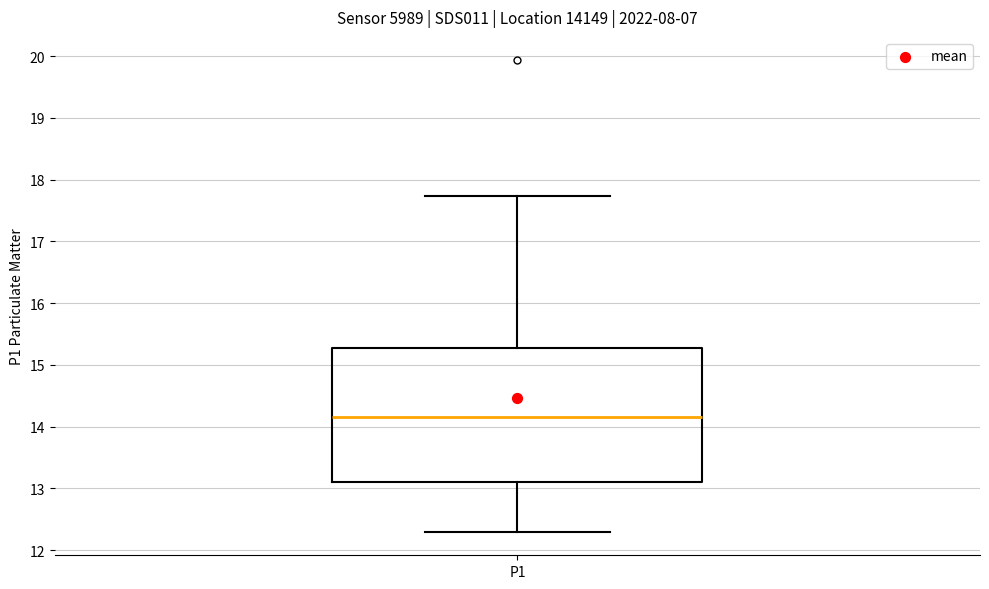

Where does the median line of the box for P1 sit on the y-axis? The values are not printed on the chart, so give them approximately, as read against the axis.

14.2